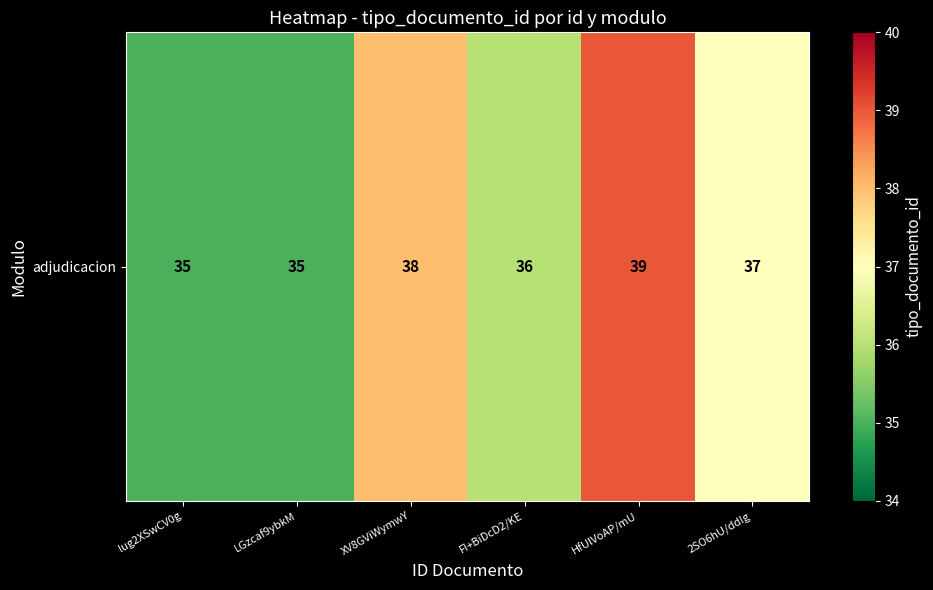

How many categories are shown in the chart?

6